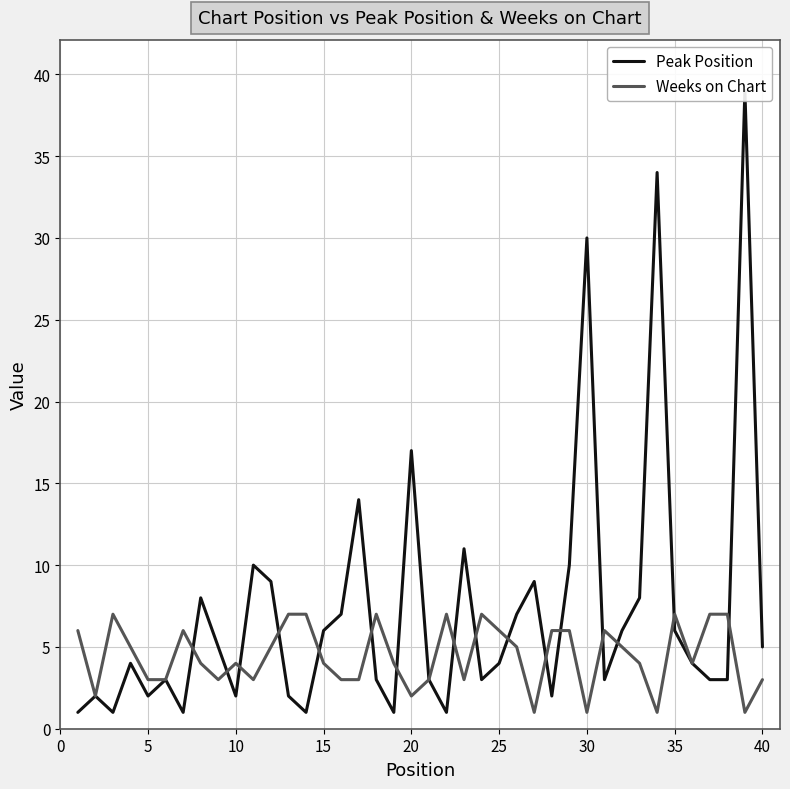

What is the highest value of the Weeks on Chart series?

7